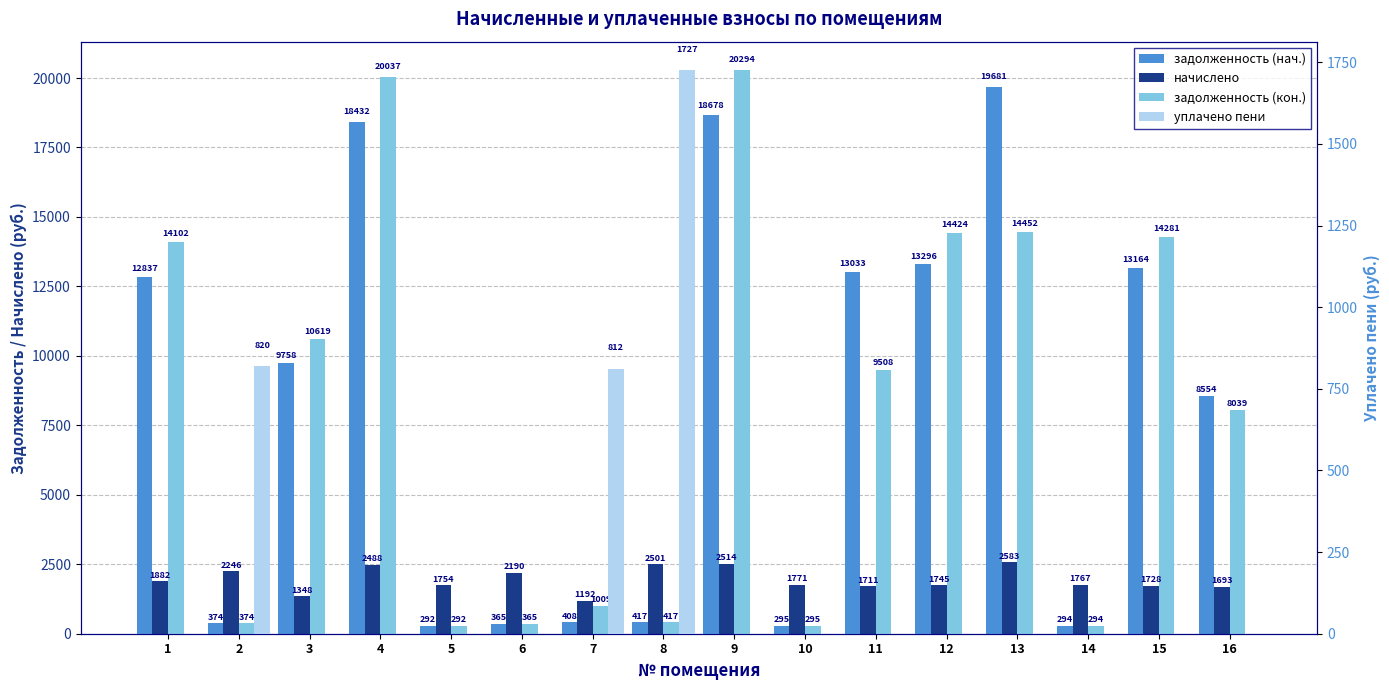

True or false: уплачено пени has a value of 0.0 at 12.

True